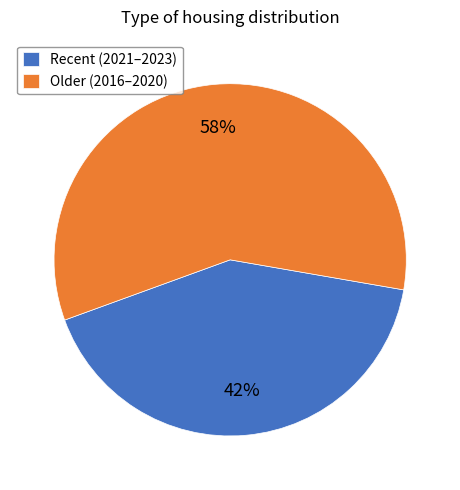

Count the number of slices in the pie.

2